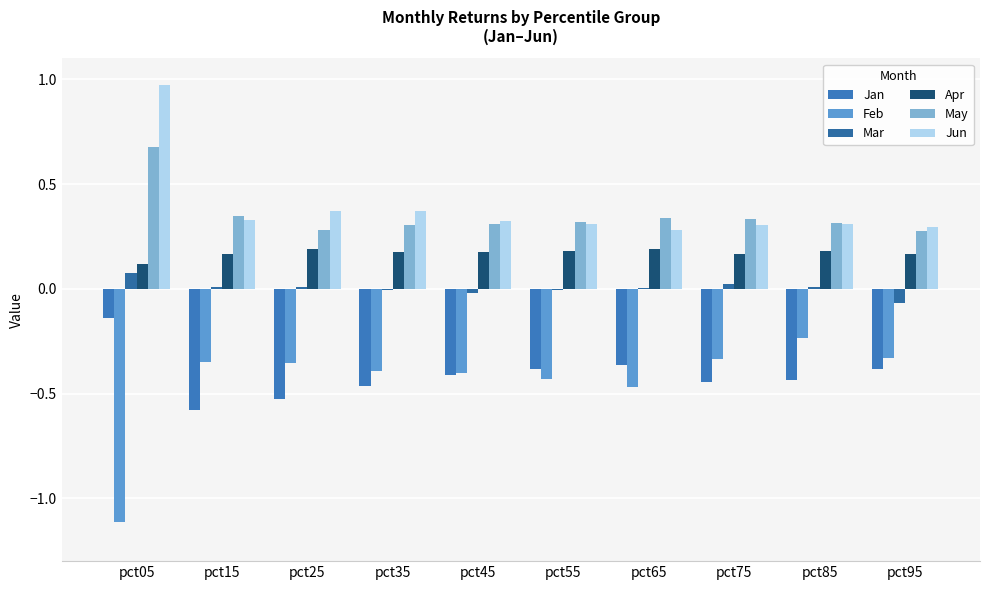

Are the bars horizontal?

No